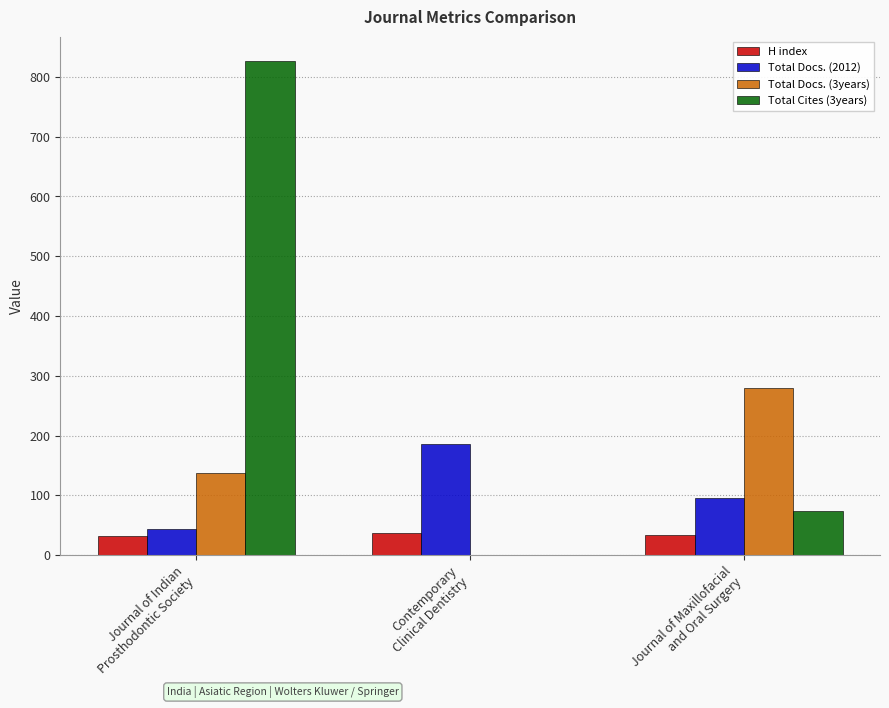

The Total Docs. (3years) series shows -191 at Contemporary
Clinical Dentistry. True or false?

False